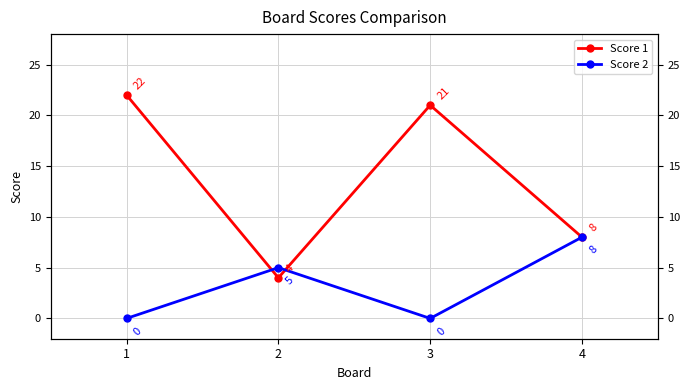

Rank the series by their average value, from highest to lowest.

Score 1, Score 2